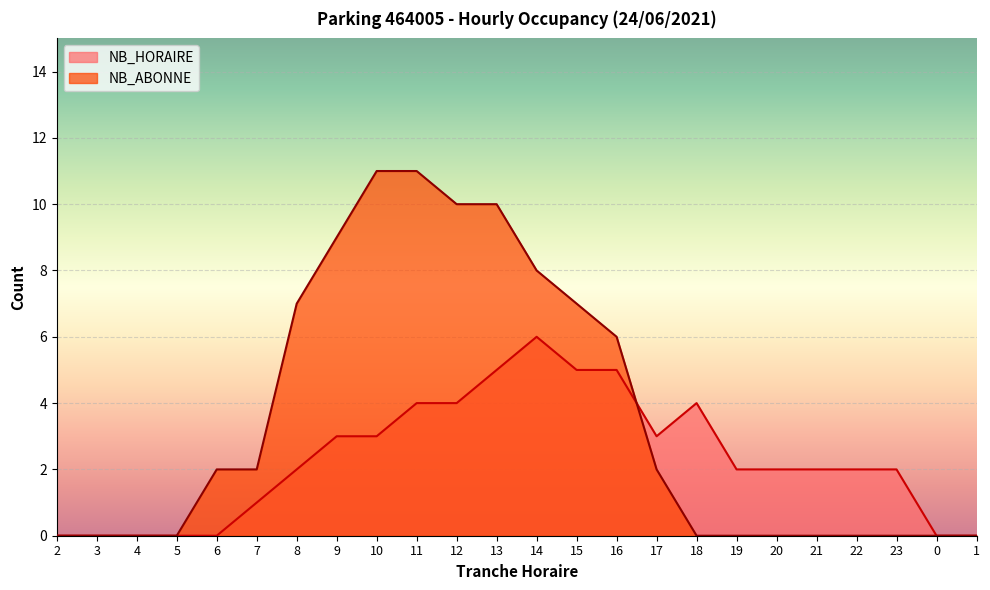

Which series changed the most between 15 and 20?

NB_ABONNE